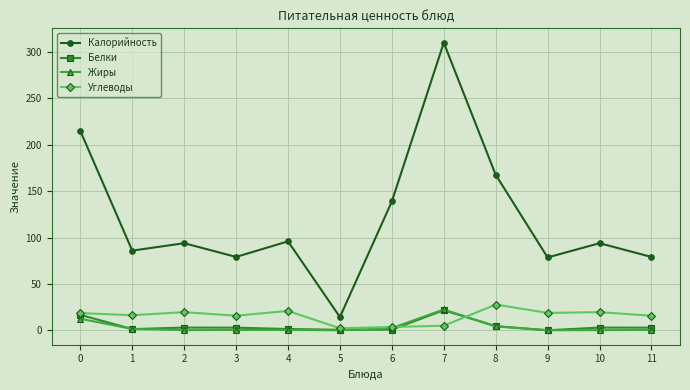

True or false: Калорийность and Углеводы cross at least once.

False